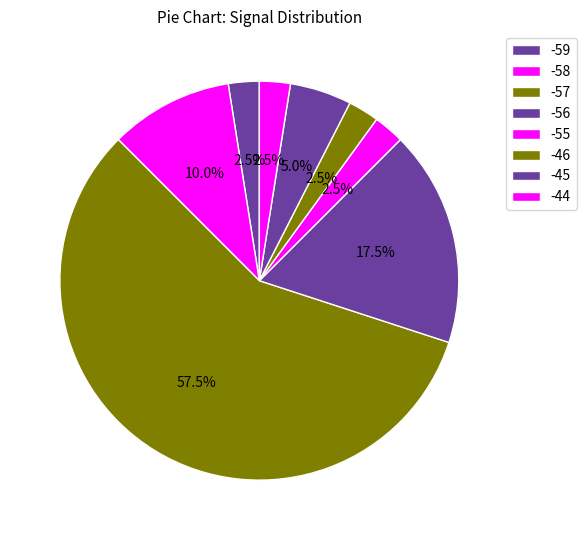

How many segments does this pie chart have?

8